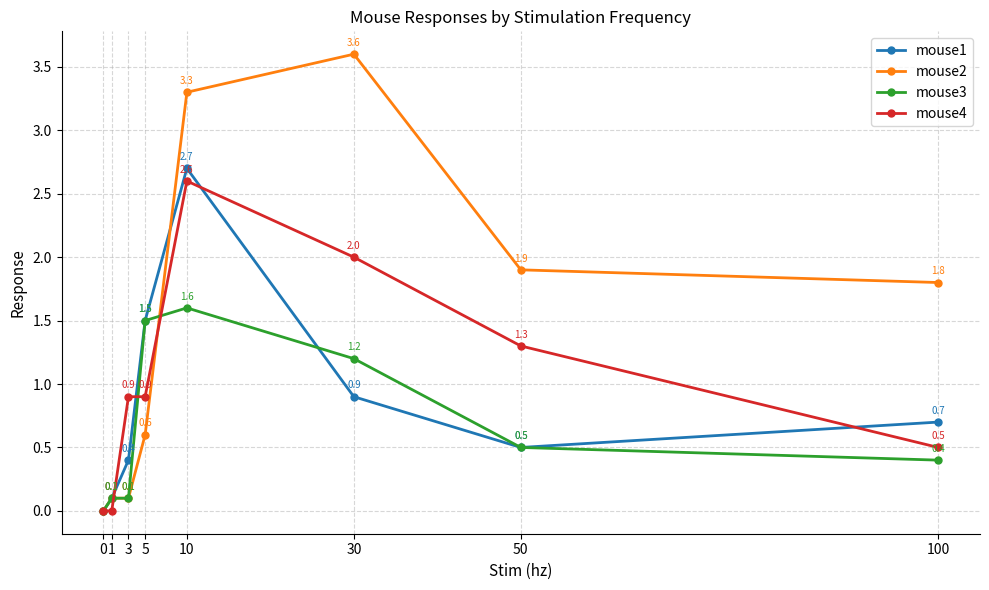

Reading left to right, what are all the values shown in this chart?

mouse1: 0=0.0	1=0.1	3=0.4	5=1.5	10=2.7	30=0.9	50=0.5	100=0.7
mouse2: 0=0.0	1=0.1	3=0.1	5=0.6	10=3.3	30=3.6	50=1.9	100=1.8
mouse3: 0=0.0	1=0.1	3=0.1	5=1.5	10=1.6	30=1.2	50=0.5	100=0.4
mouse4: 0=0.0	1=0.0	3=0.9	5=0.9	10=2.6	30=2.0	50=1.3	100=0.5